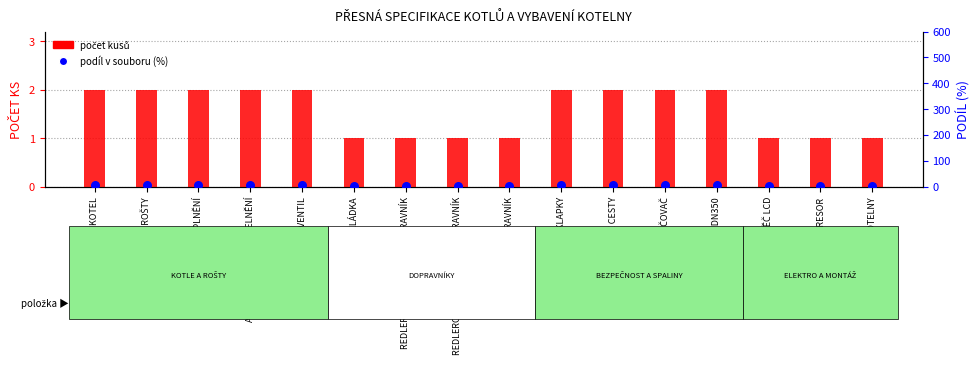

Which series contains the highest Y value?

podíl v souboru (%)